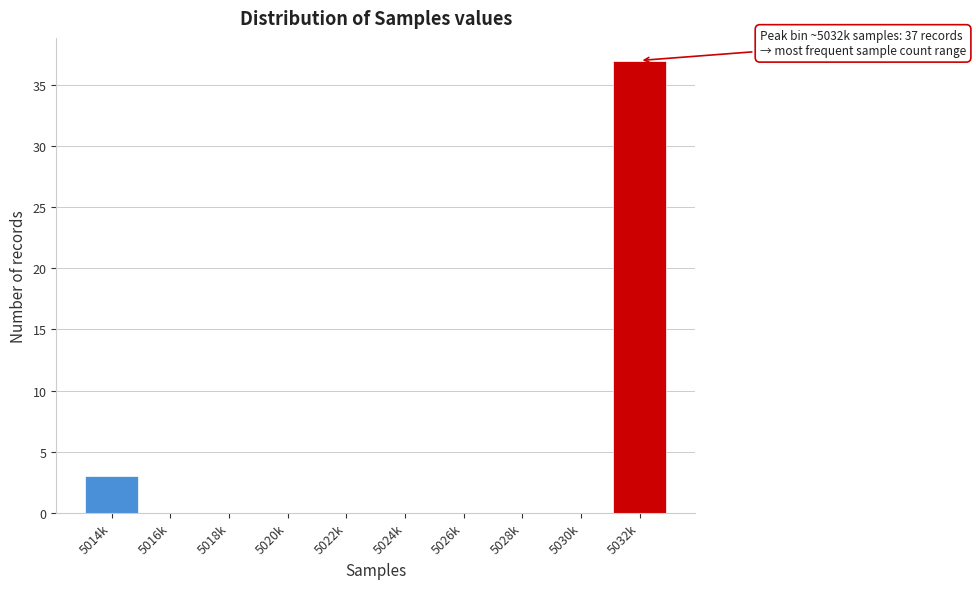

Reading left to right, what are all the values shown in this chart?

5014k=3	5016k=0	5018k=0	5020k=0	5022k=0	5024k=0	5026k=0	5028k=0	5030k=0	5032k=37